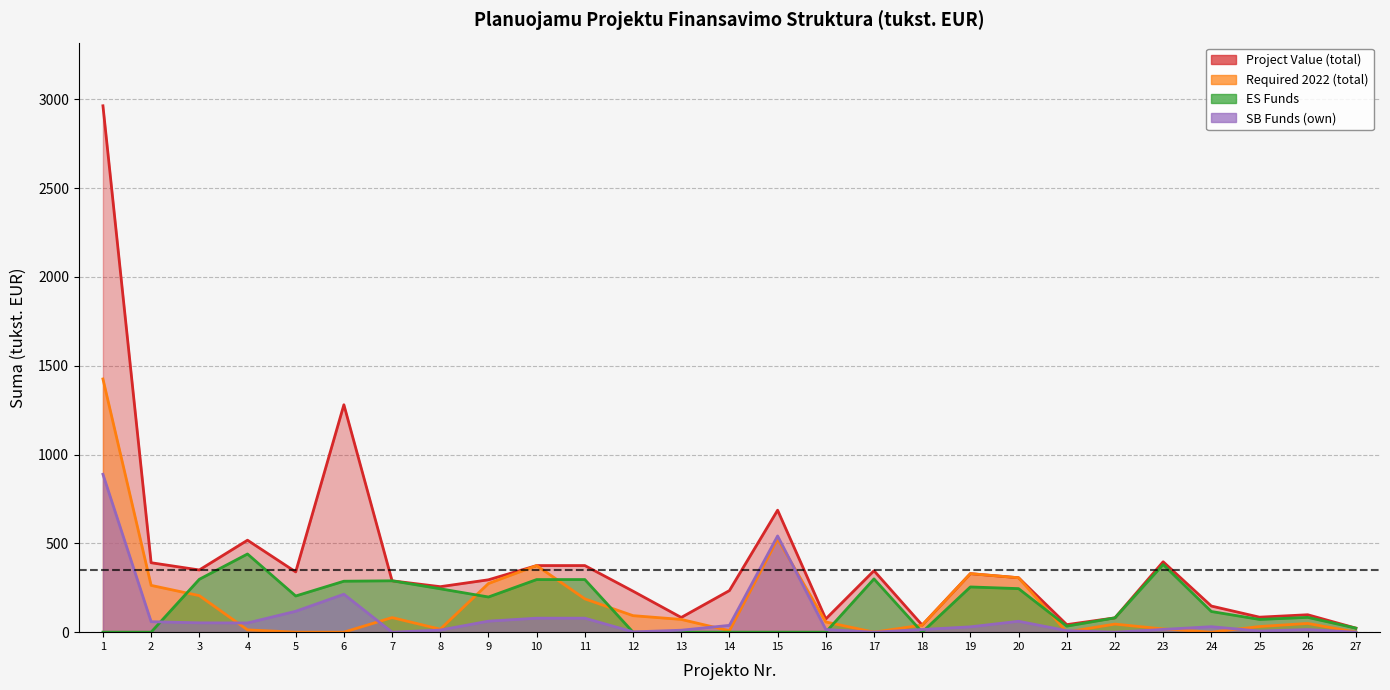

True or false: Project Value (total) and ES Funds cross at least once.

False